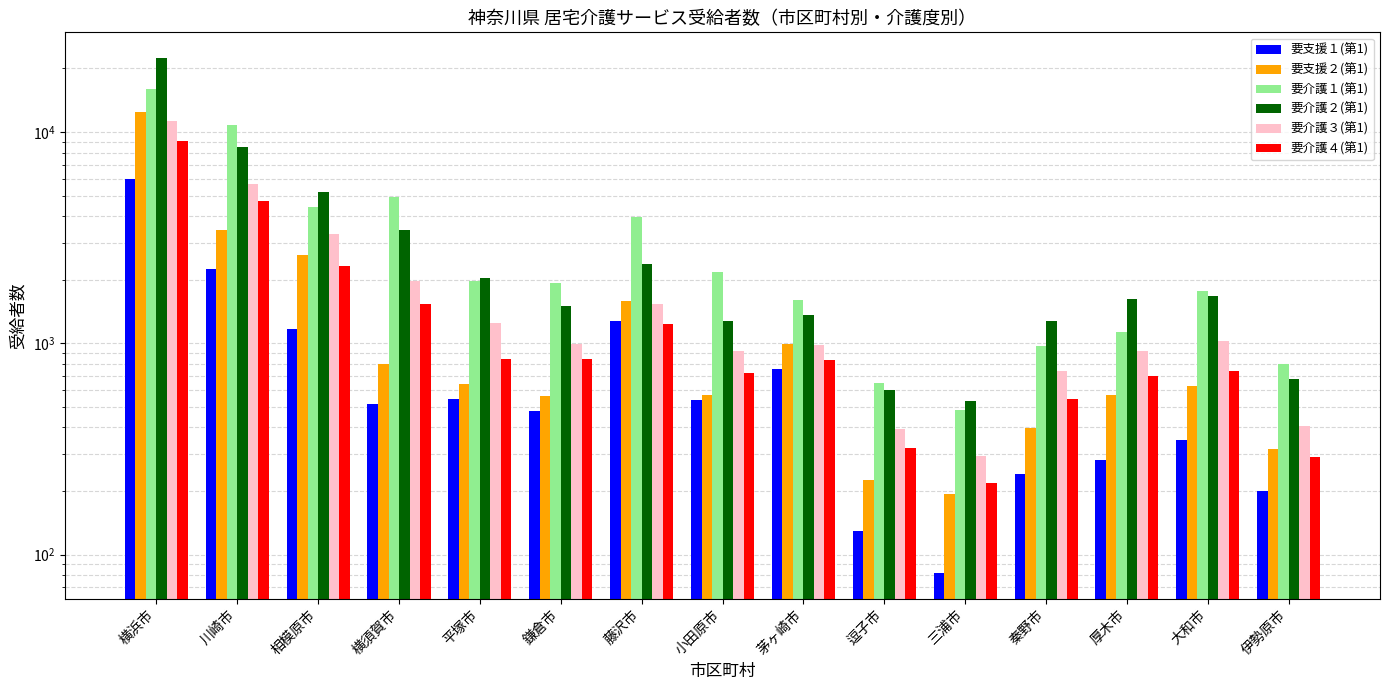

What is the difference between the highest and lowest values at 鎌倉市?

1452